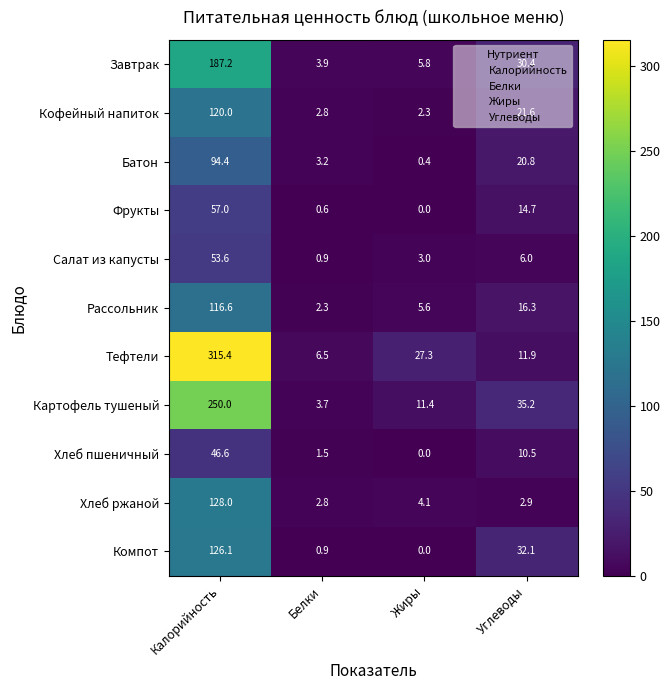

What is the difference between the maximum and minimum values in the Батон series?

94.0